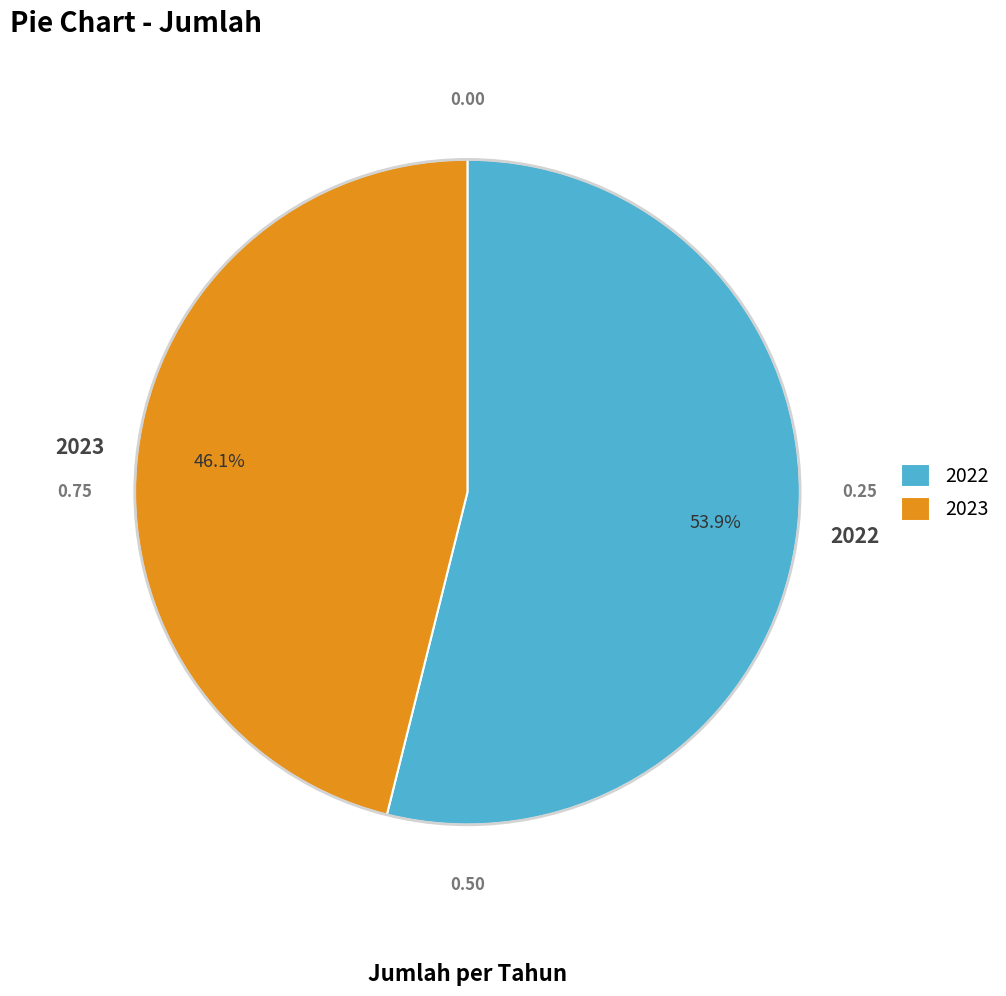

To the nearest percent, what is the combined percentage of 2022 and 2023?

100%